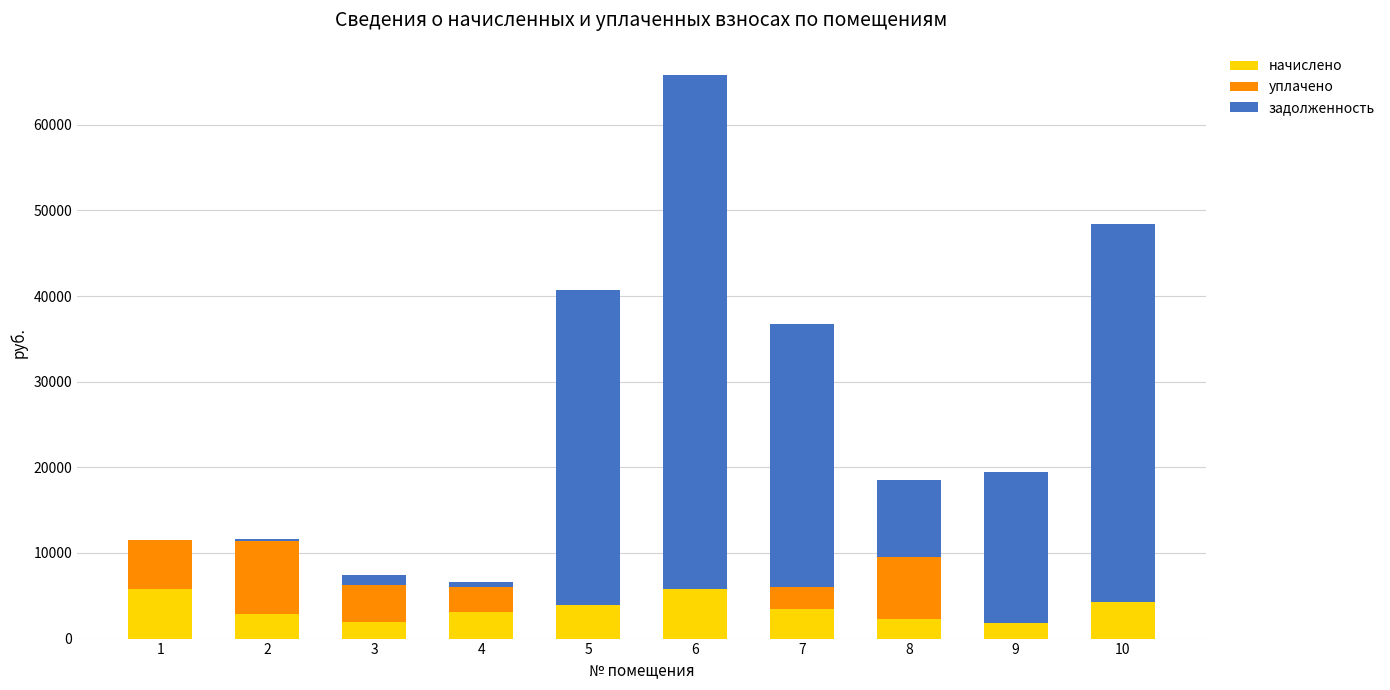

What is the total value across all series at 6?

65806.9